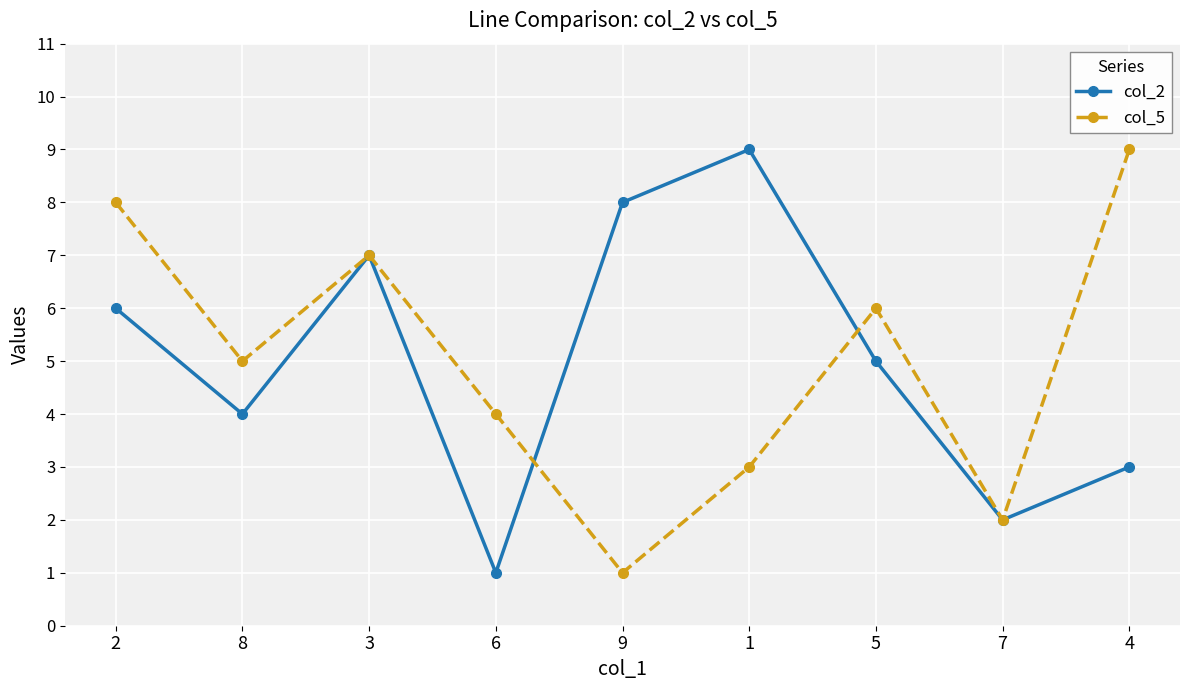

True or false: col_2 and col_5 intersect in this chart.

True